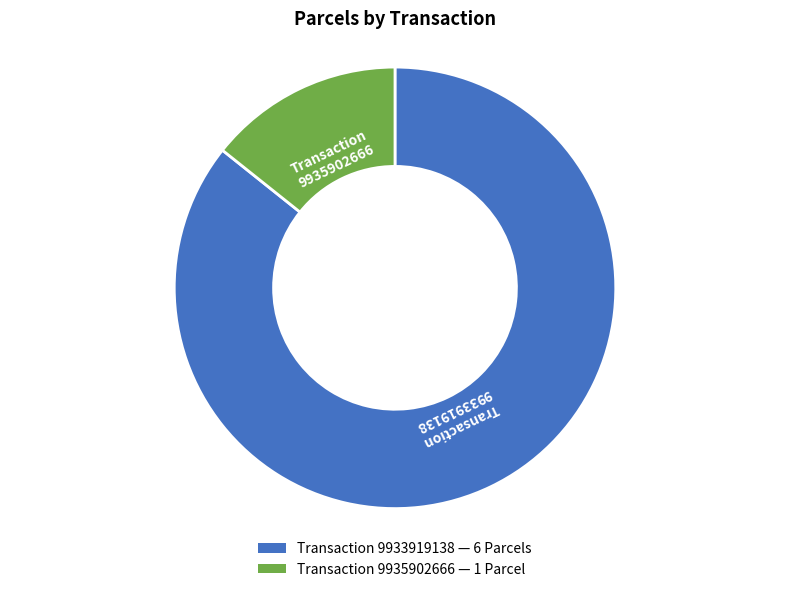

Is there a majority slice in this chart?

Yes